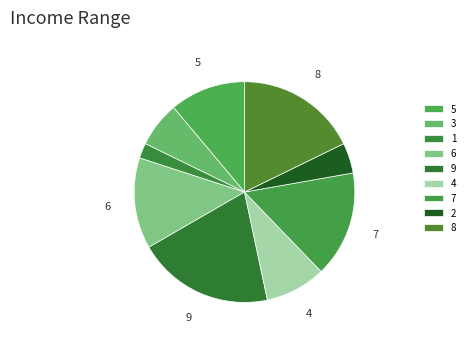

Rank the categories by value from lowest to highest.

1, 2, 3, 4, 5, 6, 7, 8, 9